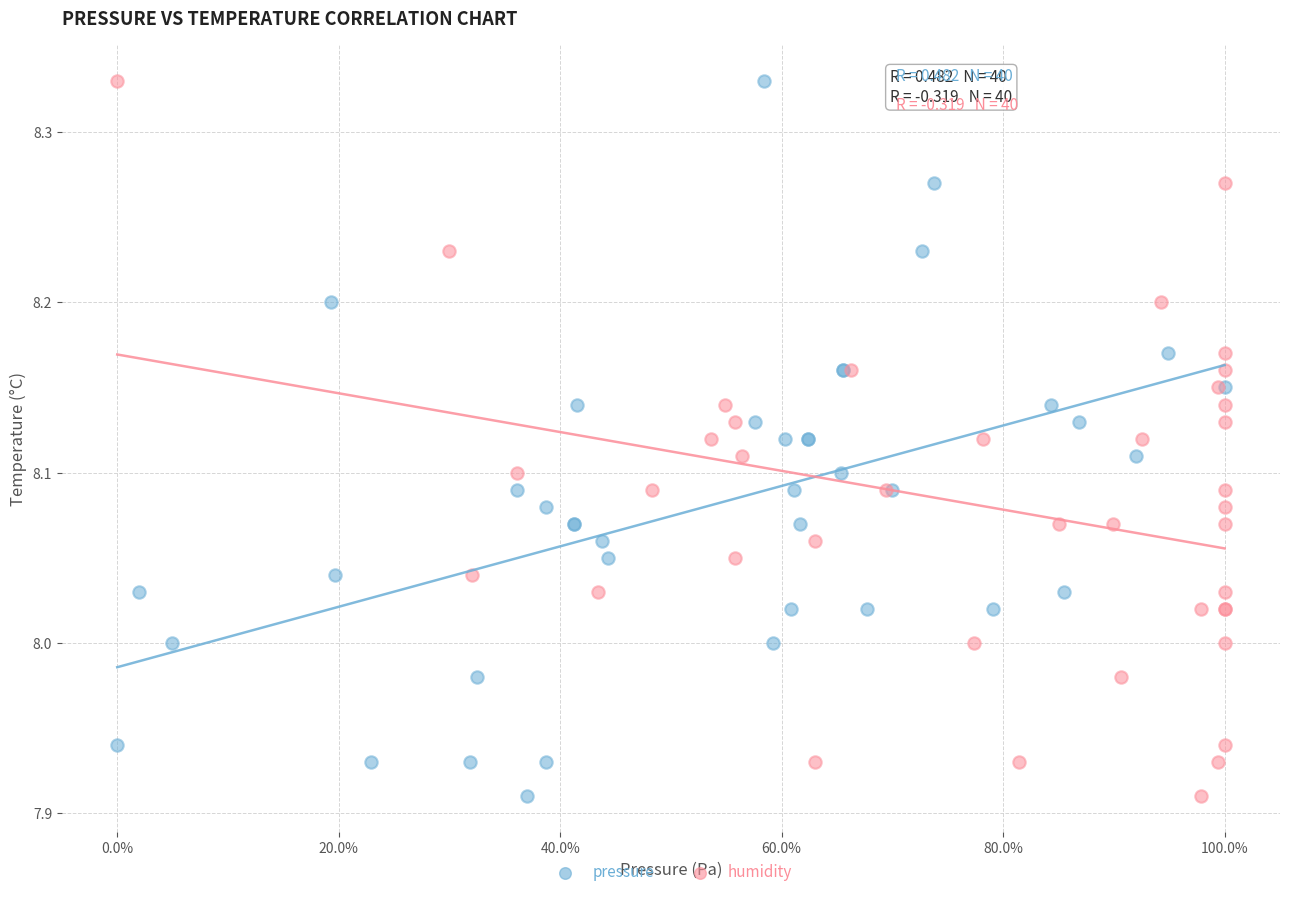

What are all the series names shown in the legend?

pressure, humidity